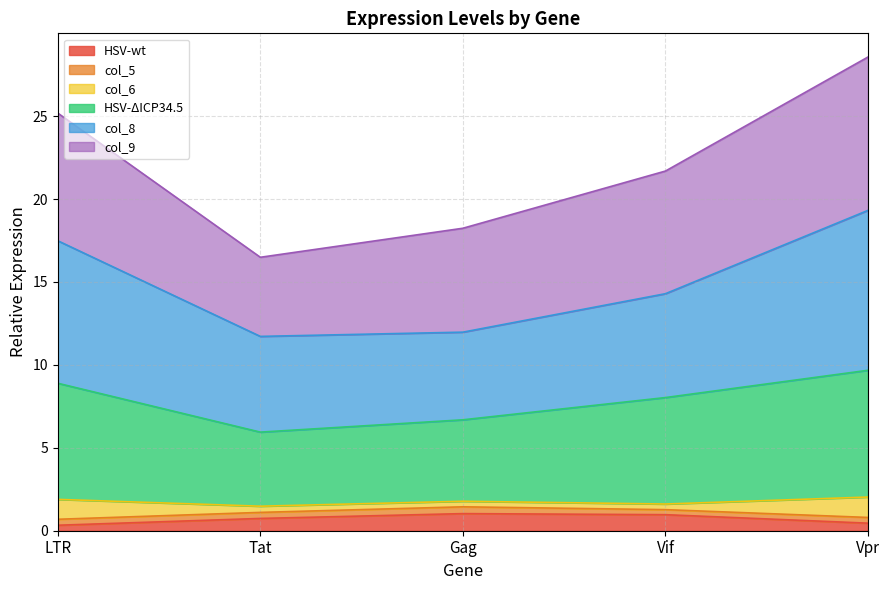

What is the maximum value for HSV-wt?

1.0